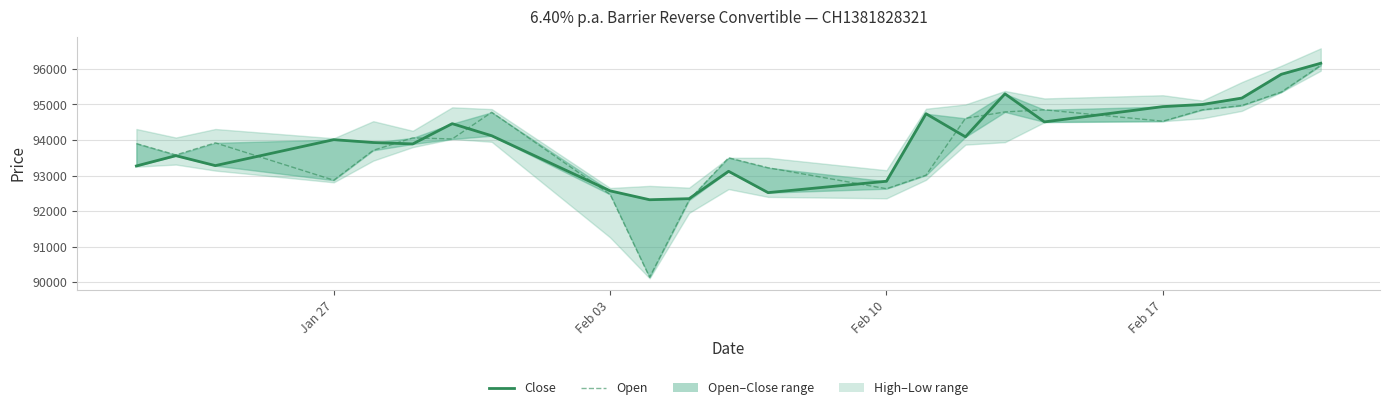

Which series has the widest spread of values?

Open